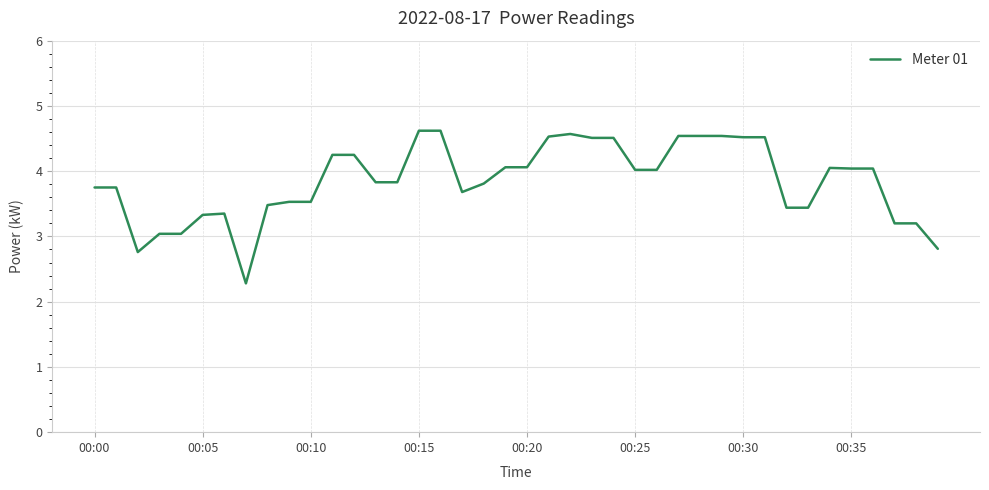

What is the difference between the maximum and minimum values?

2.3